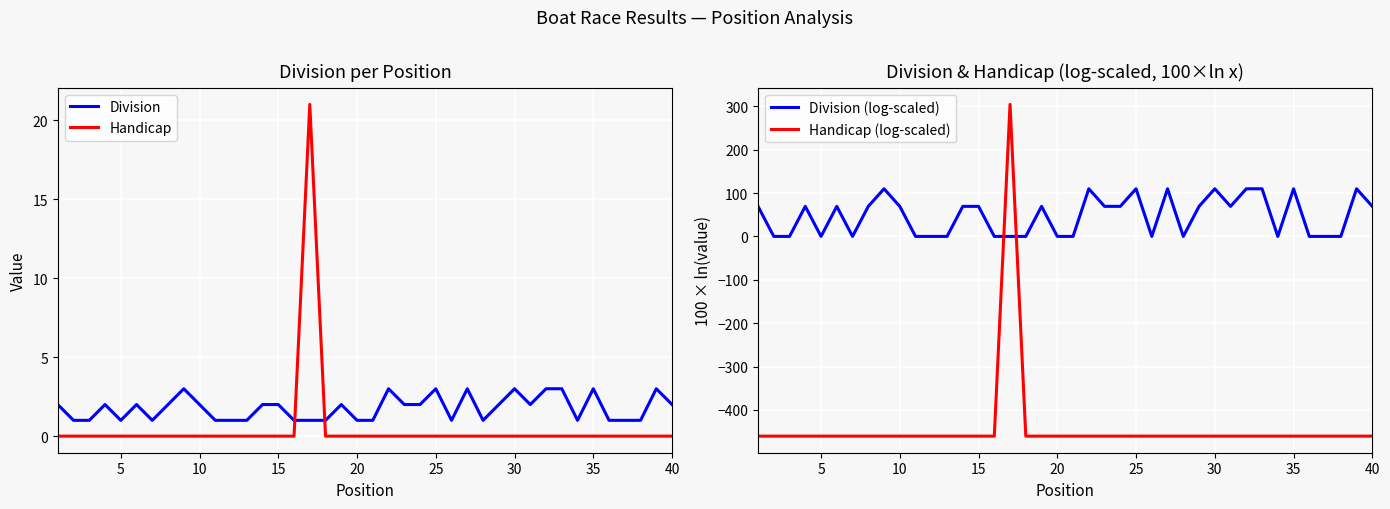

True or false: Handicap and Division (log-scaled) cross at least once.

False